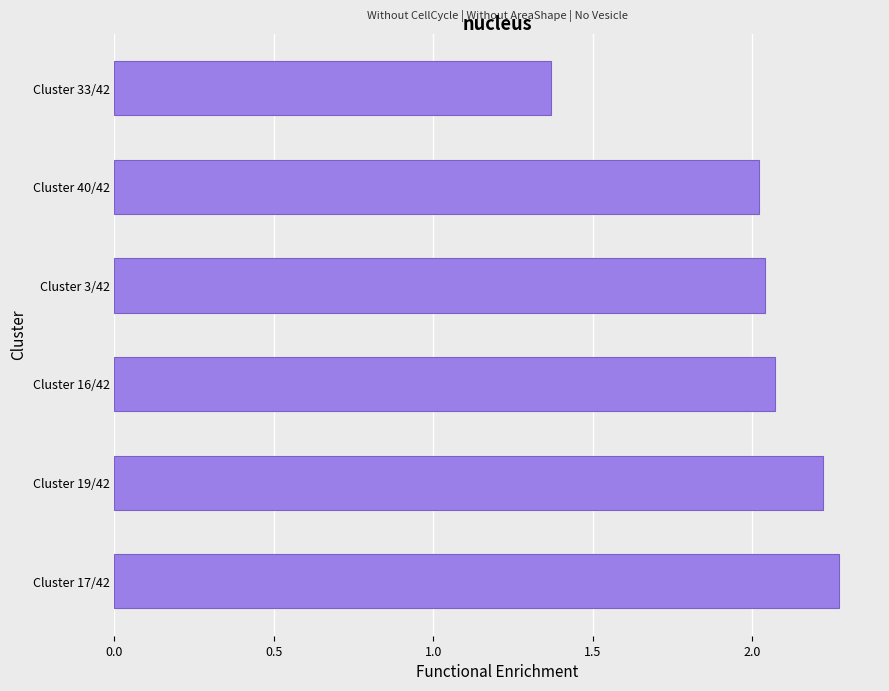

Does the chart contain any negative values?

No